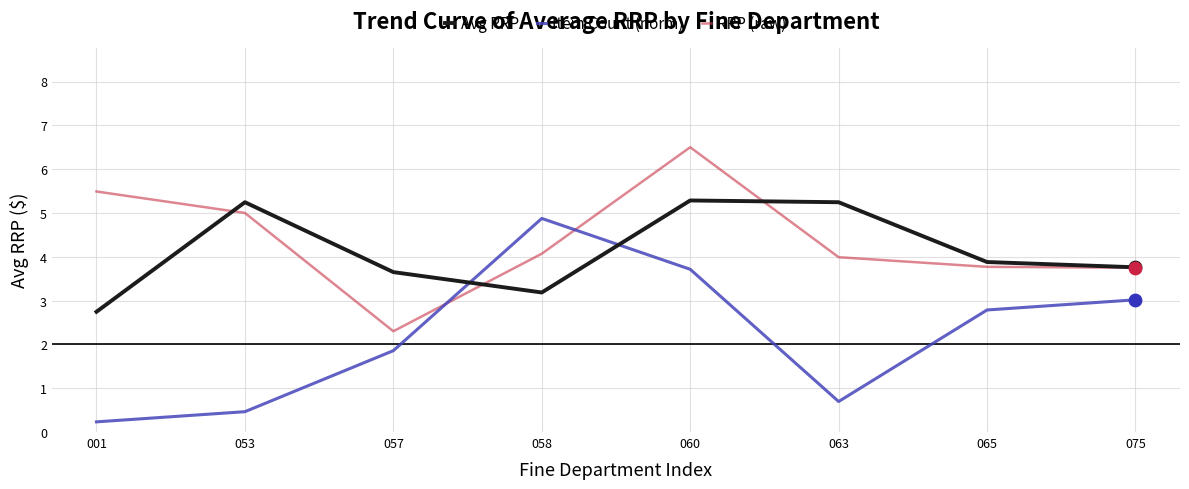

Is the value of RRP (raw) at 053 greater than the value of Item Count (norm) at 075?

Yes